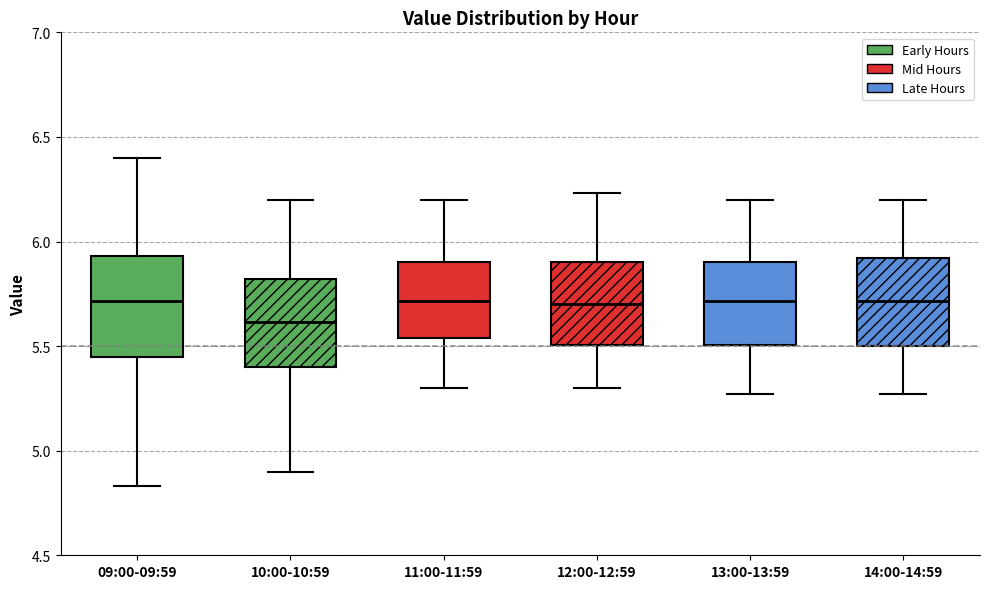

Reading left to right, transcribe this box plot: for each box, give where its median line is, the range the box spans, and where its two whiskers end, as read against the y-axis. The values are not printed on the chart, so give them approximately, as read against the axis.

09:00-09:59: median 5.70, box 5.45 to 5.95, whiskers 4.85 to 6.40
10:00-10:59: median 5.60, box 5.40 to 5.80, whiskers 4.90 to 6.20
11:00-11:59: median 5.70, box 5.55 to 5.90, whiskers 5.30 to 6.20
12:00-12:59: median 5.70, box 5.50 to 5.90, whiskers 5.30 to 6.25
13:00-13:59: median 5.70, box 5.50 to 5.90, whiskers 5.25 to 6.20
14:00-14:59: median 5.70, box 5.50 to 5.90, whiskers 5.25 to 6.20